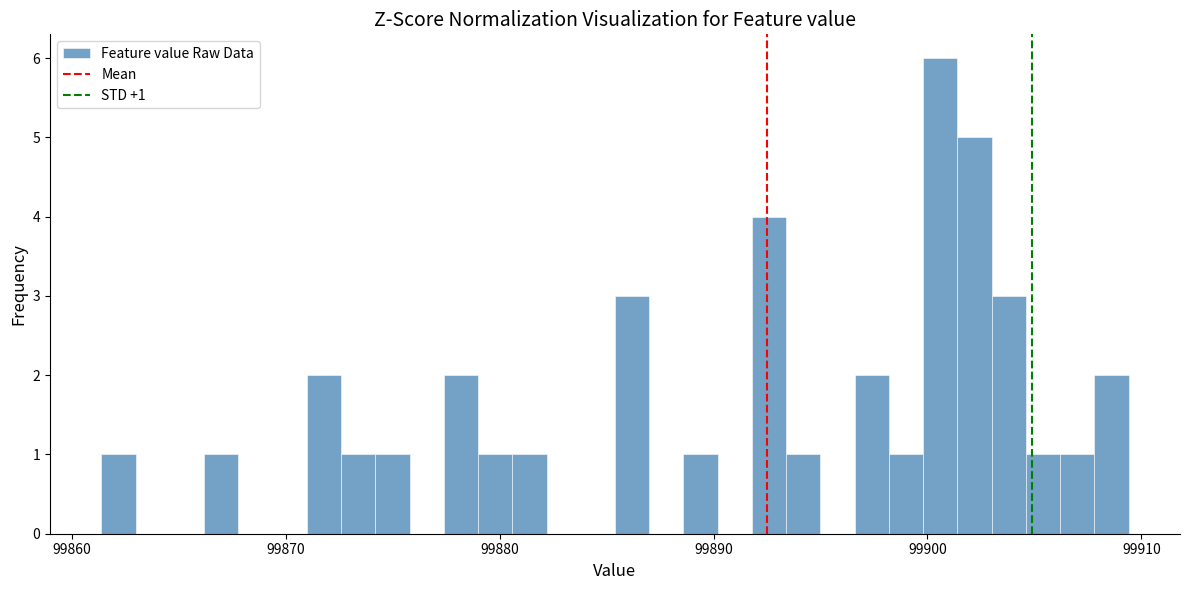

Around what value on the x-axis is the tallest bar? Give the approximate position of its centre, as read against the axis.

99901